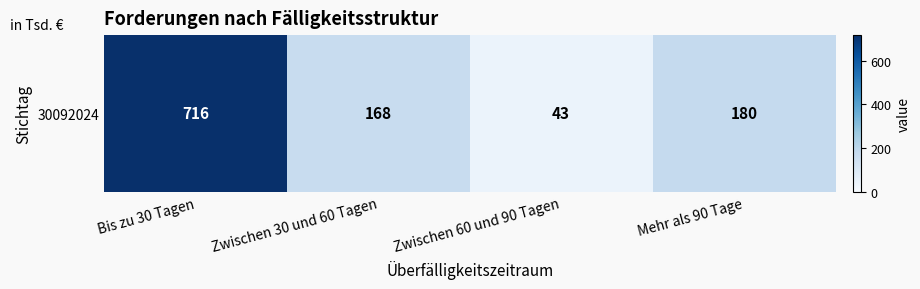

At which label is the value closest to 379?

Mehr als 90 Tage